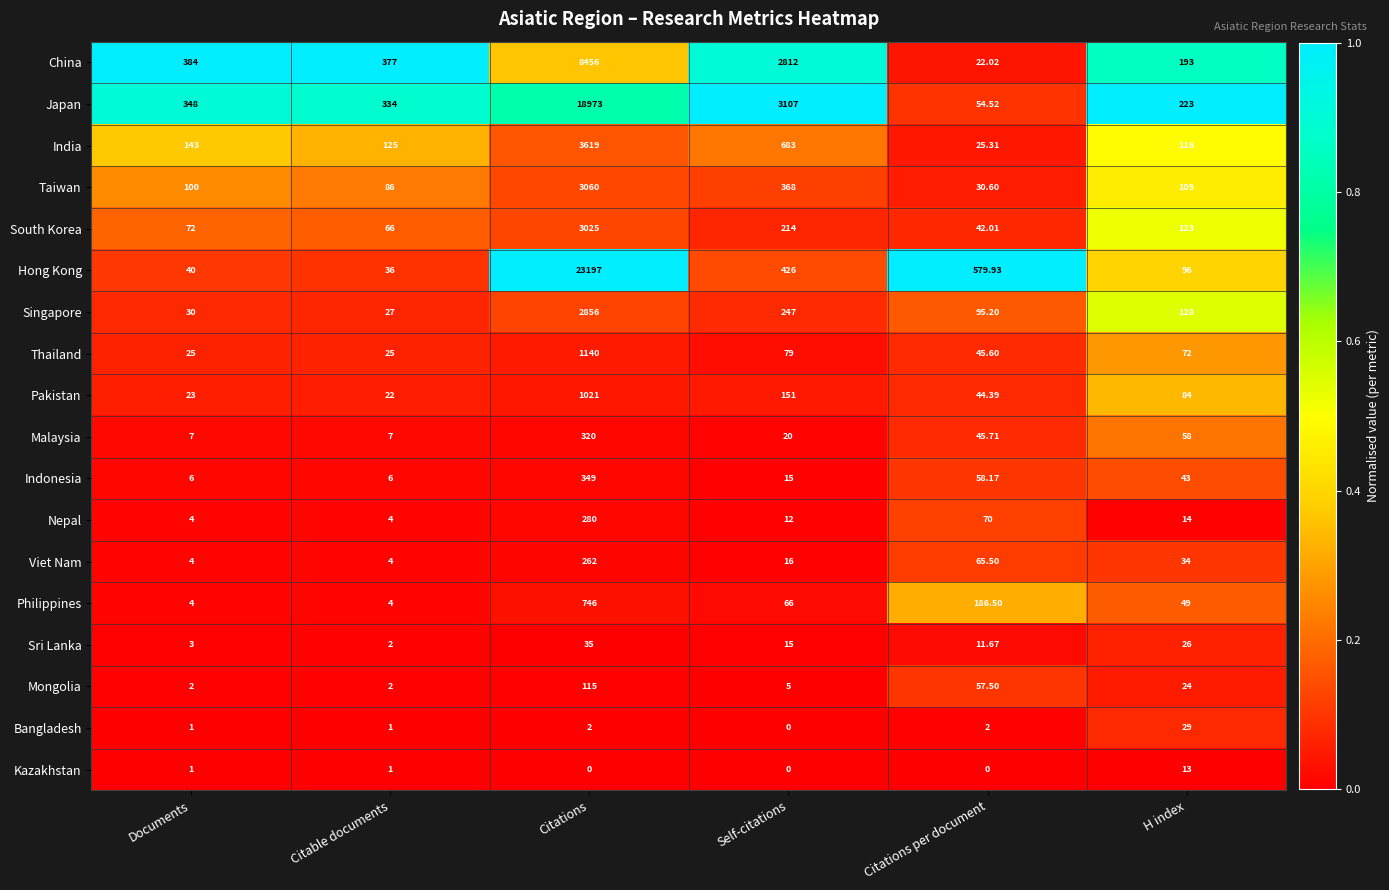

Rank the series by their maximum value, from highest to lowest.

Hong Kong, Japan, China, India, Taiwan, South Korea, Singapore, Thailand, Pakistan, Philippines, Indonesia, Malaysia, Nepal, Viet Nam, Mongolia, Sri Lanka, Bangladesh, Kazakhstan